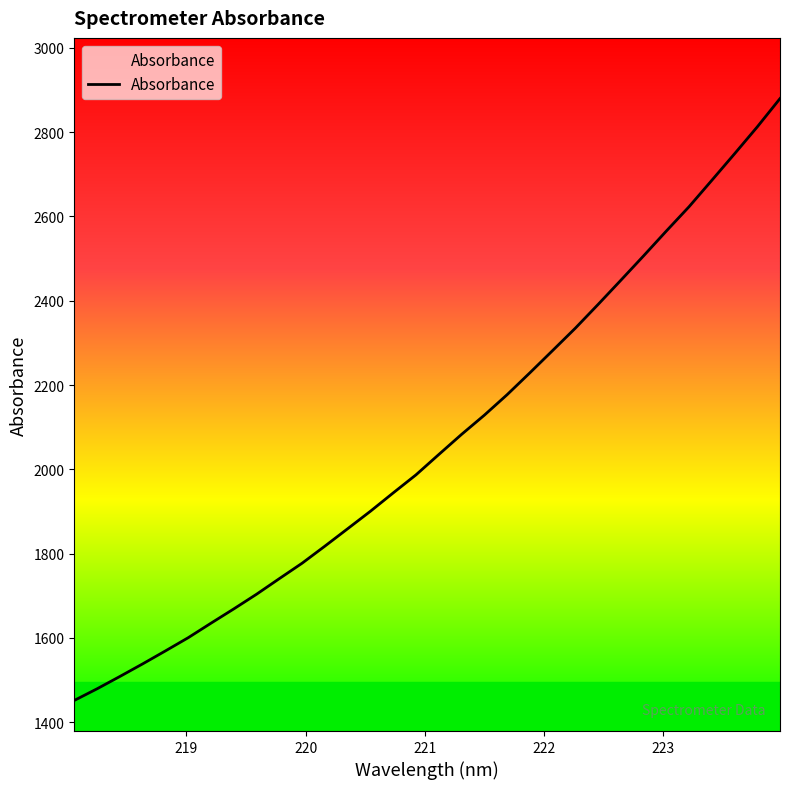

What is the maximum value shown in the chart?

2879.5